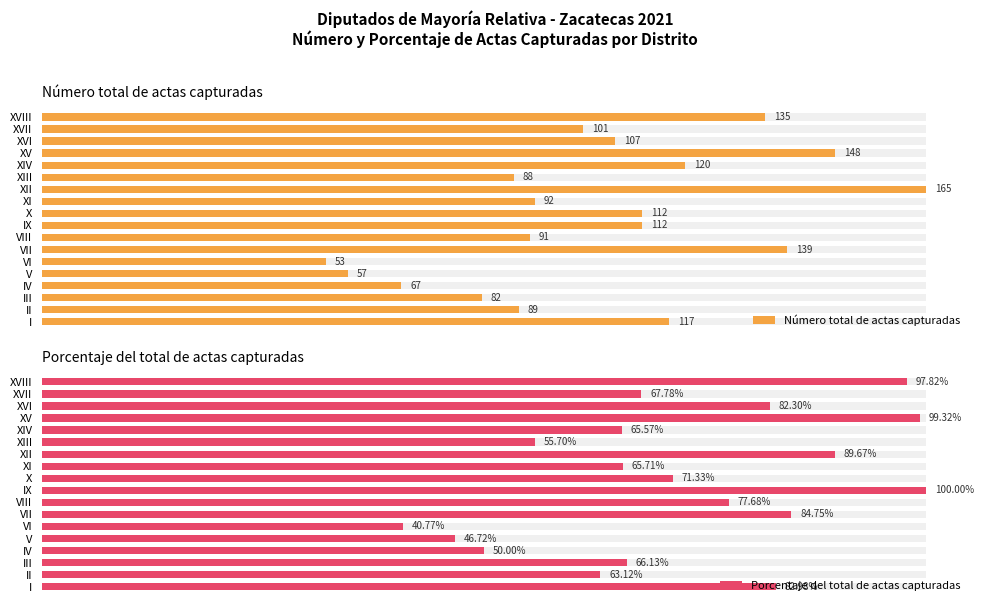

At how many categories does at least one series exceed 57?

16